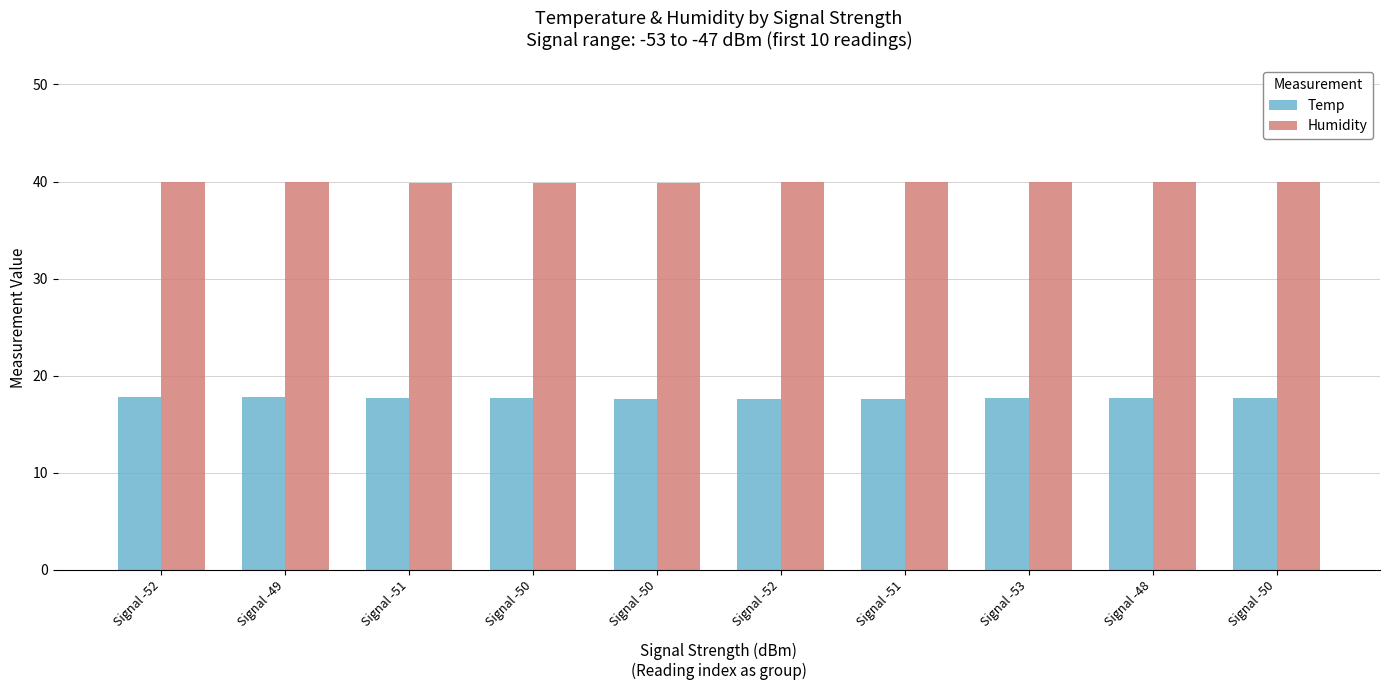

What are all the series names shown in the legend?

Temp, Humidity